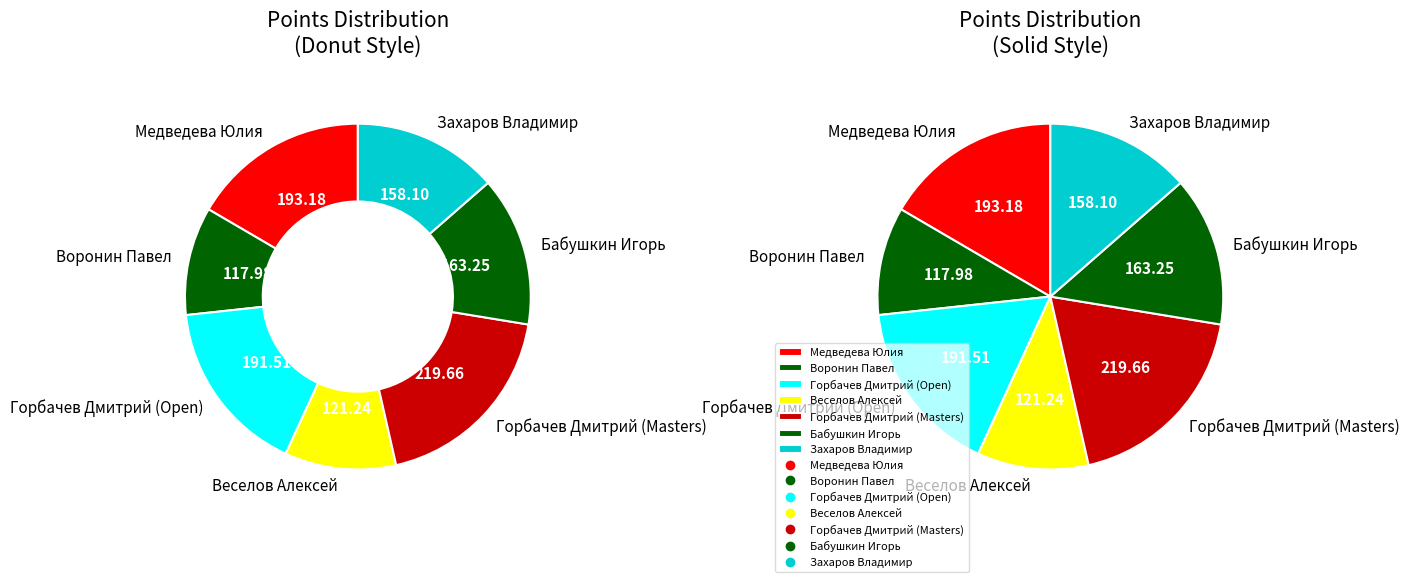

What is the change in value from Воронин Павел to Горбачев Дмитрий (Open)?

+73.5